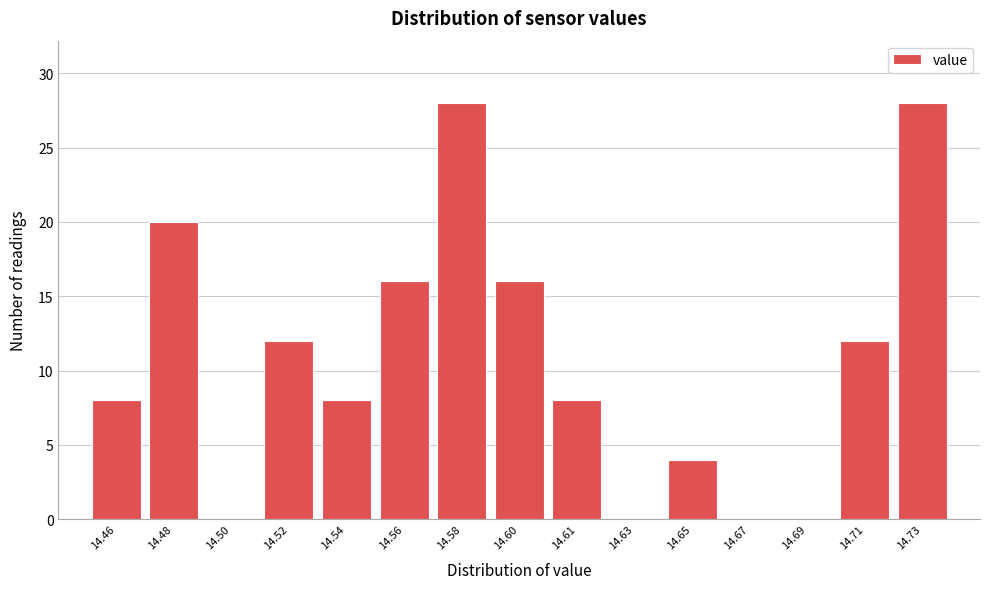

Reading right to left, transcribe all the data shown in this chart.

14.73=28	14.71=12	14.69=0	14.67=0	14.65=4	14.63=0	14.61=8	14.60=16	14.58=28	14.56=16	14.54=8	14.52=12	14.50=0	14.48=20	14.46=8